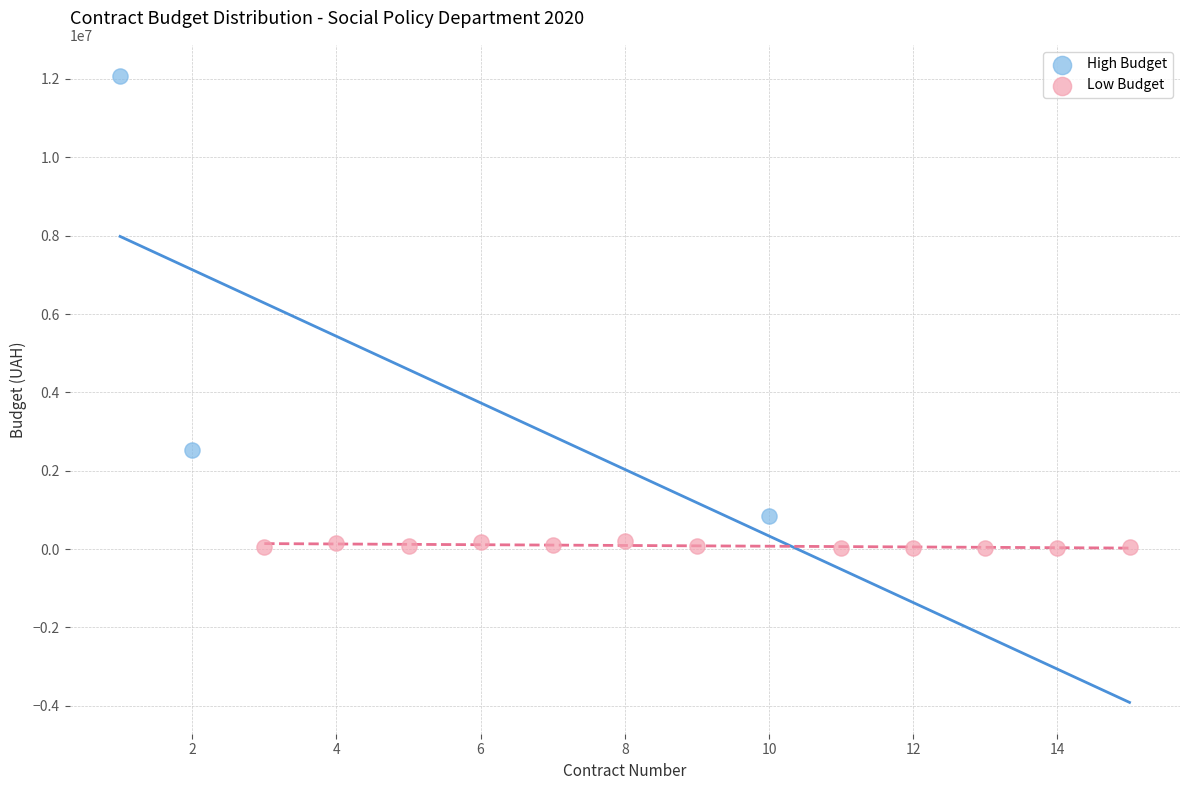

Which series has the largest Y range (max minus min)?

High Budget